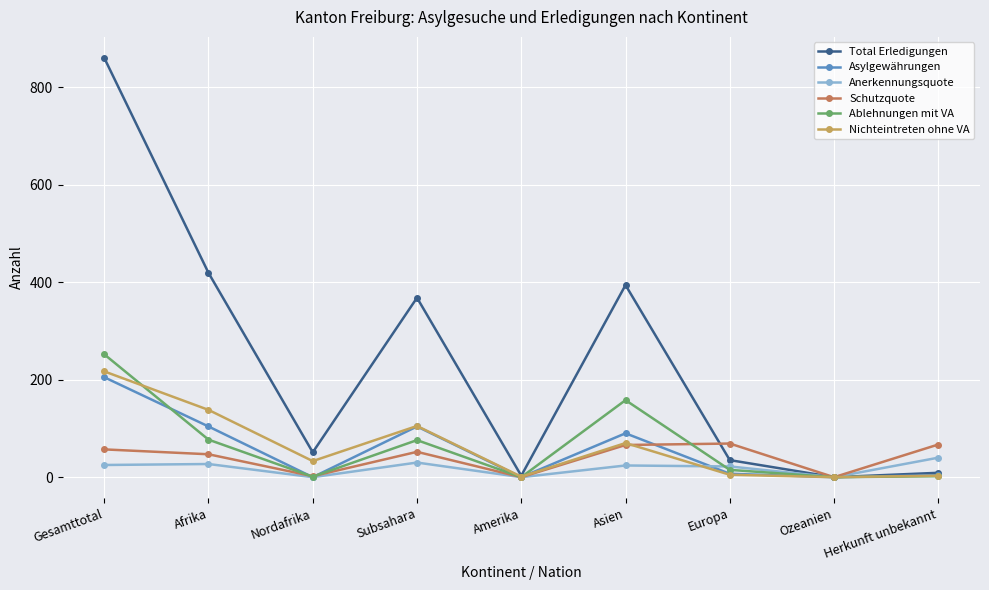

Which series has the largest range (max minus min)?

Total Erledigungen